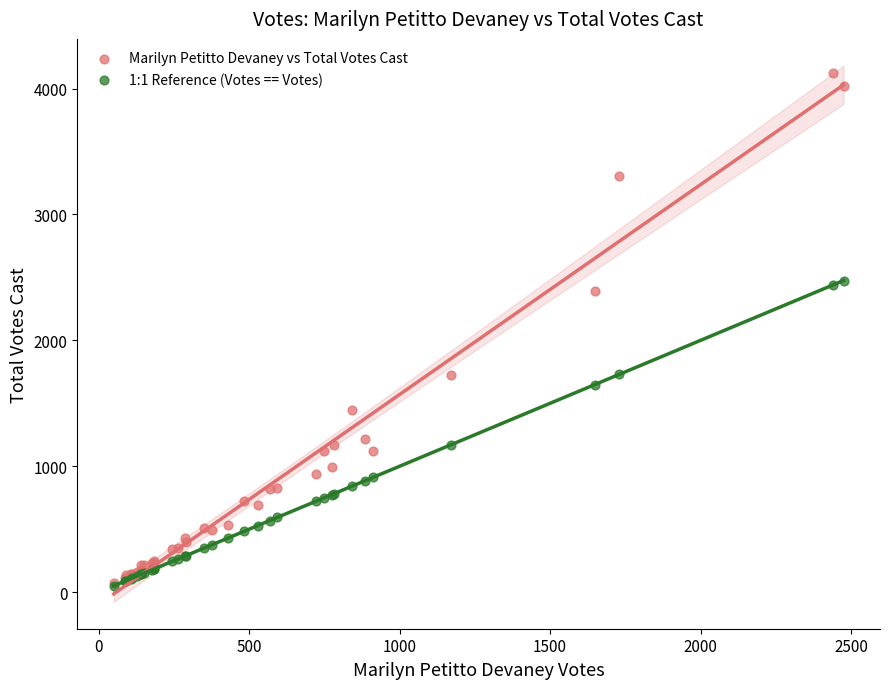

Across all series, what Y value is closest to 2087?

2389